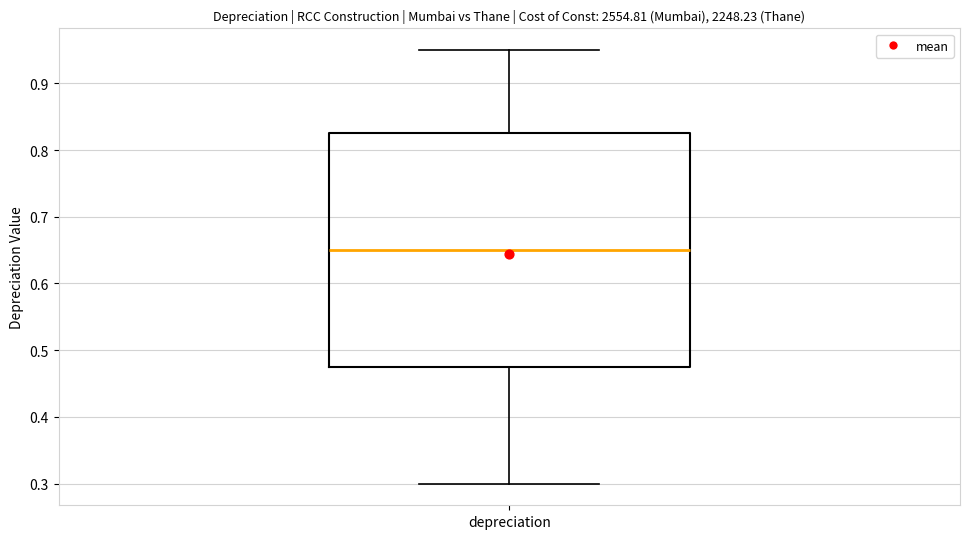

Transcribe this box plot: give where the median line is, the range the box spans, and where the two whiskers end, as read against the y-axis. The values are not printed on the chart, so give them approximately, as read against the axis.

median 0.65, box 0.48 to 0.83, whiskers 0.30 to 0.95